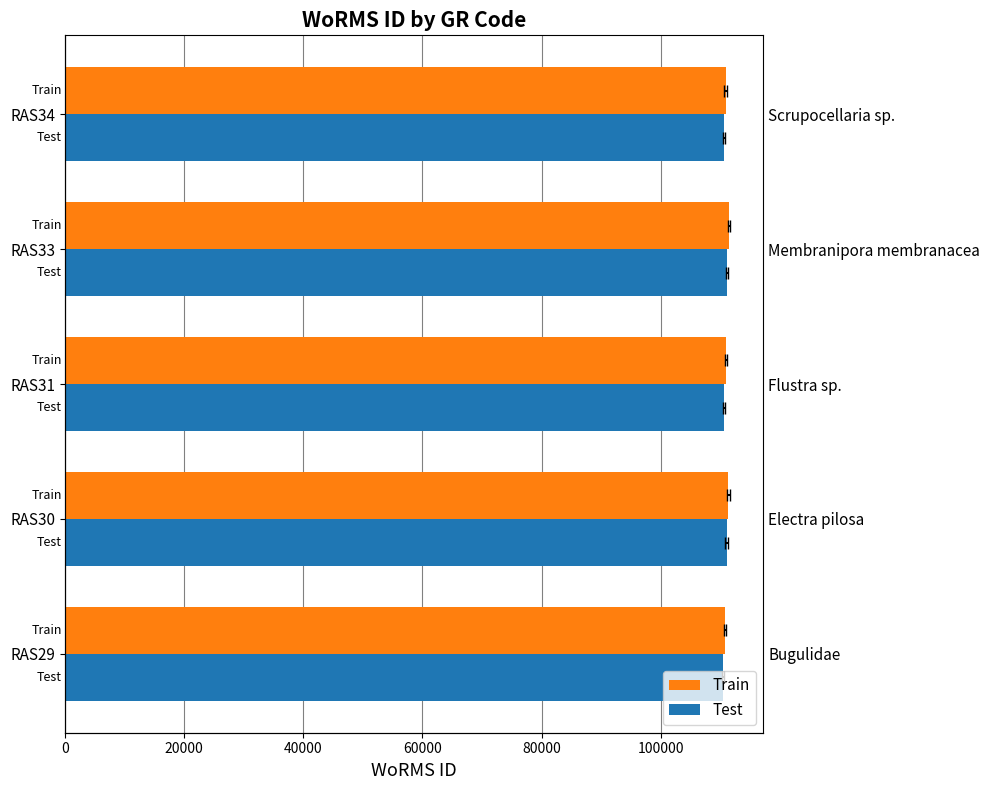

Rank the series at RAS31 from lowest to highest value.

Test, Train